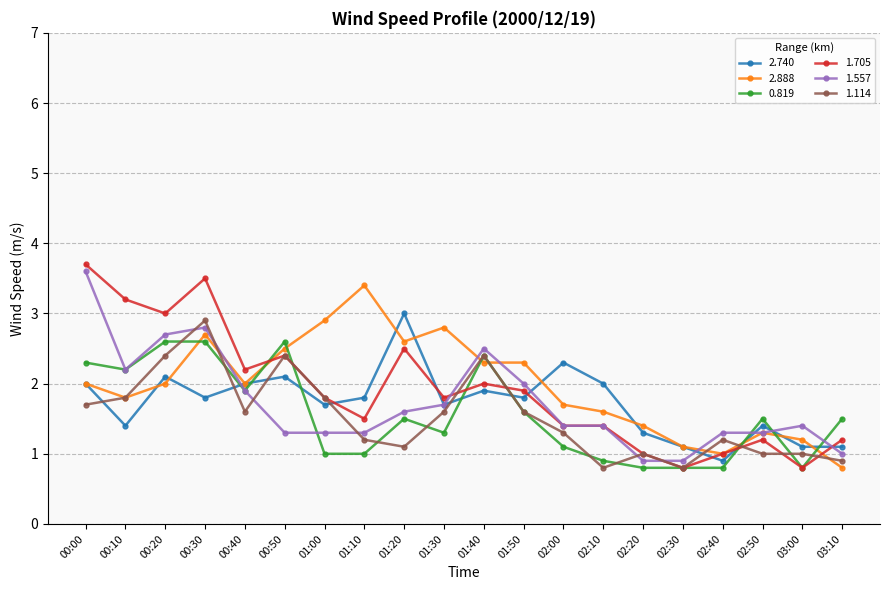

Which label corresponds to the largest value in the chart?

00:00